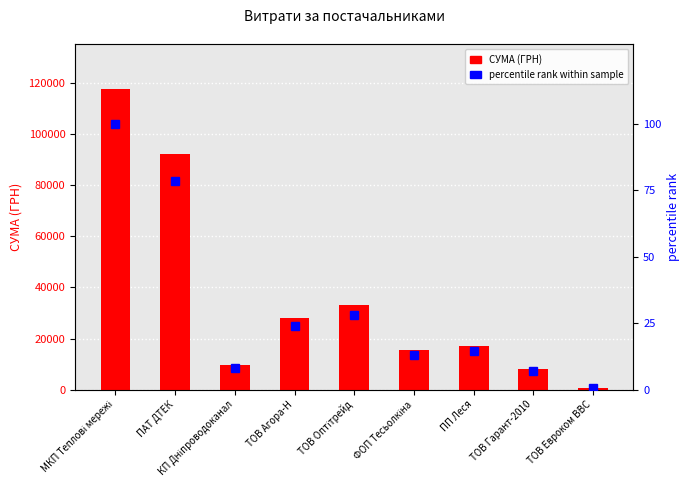

The value of percentile rank at ТОВ Гарант-2010 is 7.0. True or false?

True